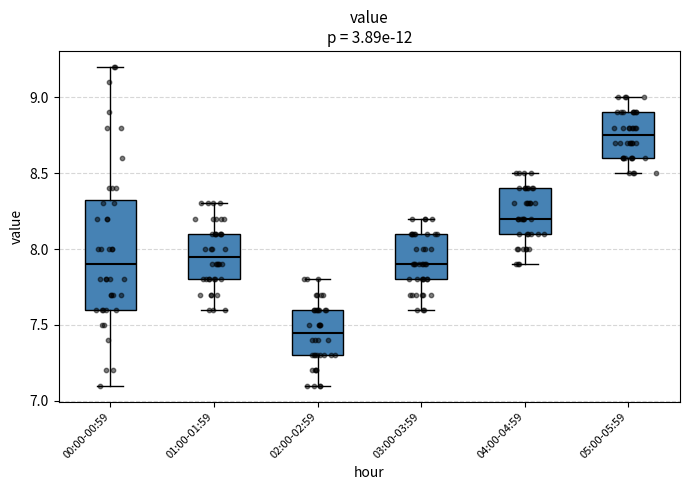

Reading left to right, read every box against the y-axis: the position of its median line, the range the box covers, and the ends of its whiskers. The values are not printed on the chart, so give them approximately, as read against the axis.

00:00-00:59: median 7.90, box 7.60 to 8.35, whiskers 7.10 to 9.20
01:00-01:59: median 7.95, box 7.80 to 8.10, whiskers 7.60 to 8.30
02:00-02:59: median 7.45, box 7.30 to 7.60, whiskers 7.10 to 7.80
03:00-03:59: median 7.90, box 7.80 to 8.10, whiskers 7.60 to 8.20
04:00-04:59: median 8.20, box 8.10 to 8.40, whiskers 7.90 to 8.50
05:00-05:59: median 8.75, box 8.60 to 8.90, whiskers 8.50 to 9.00